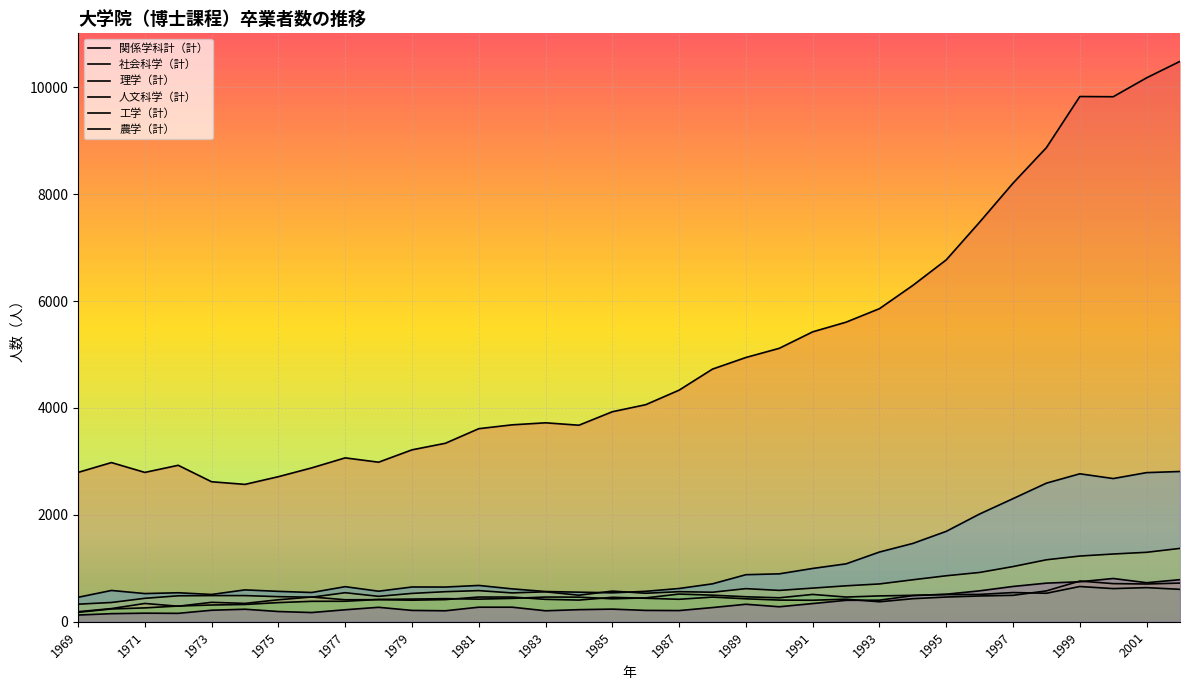

How many lines are shown in the chart?

6